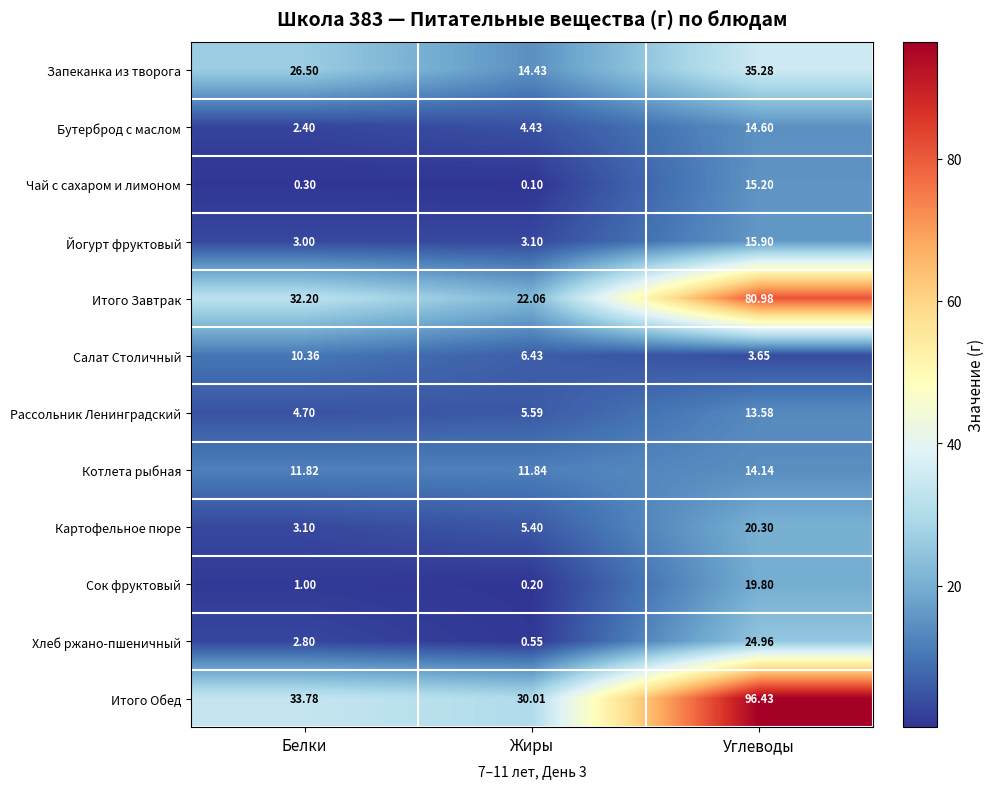

At which label is Бутерброд с маслом closest to 8?

Жиры